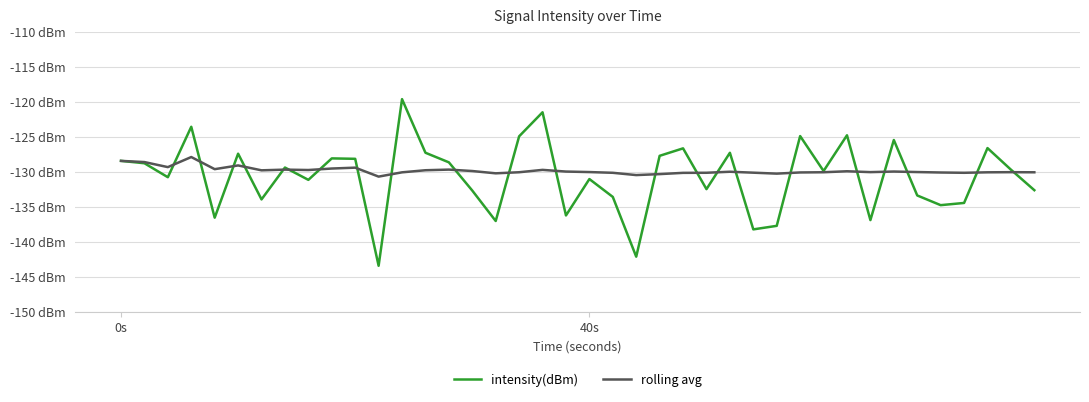

What is the average value of the rolling avg series?

-129.8